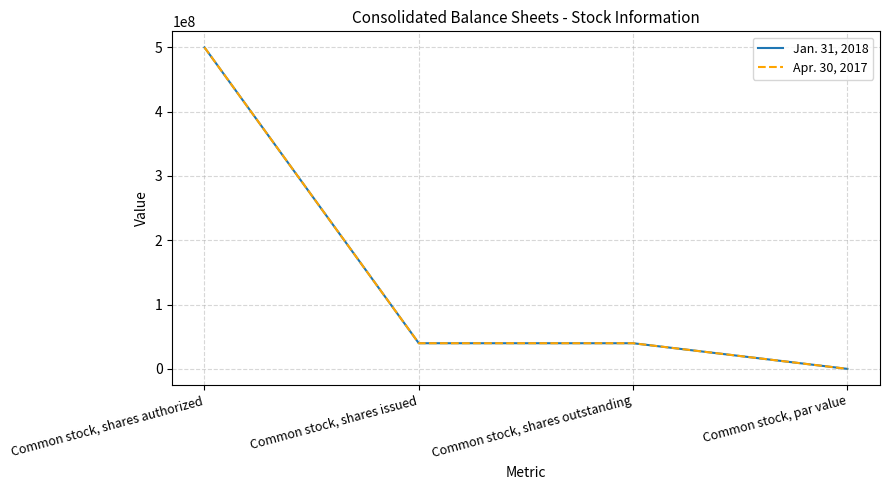

Does the chart have visible grid lines?

Yes